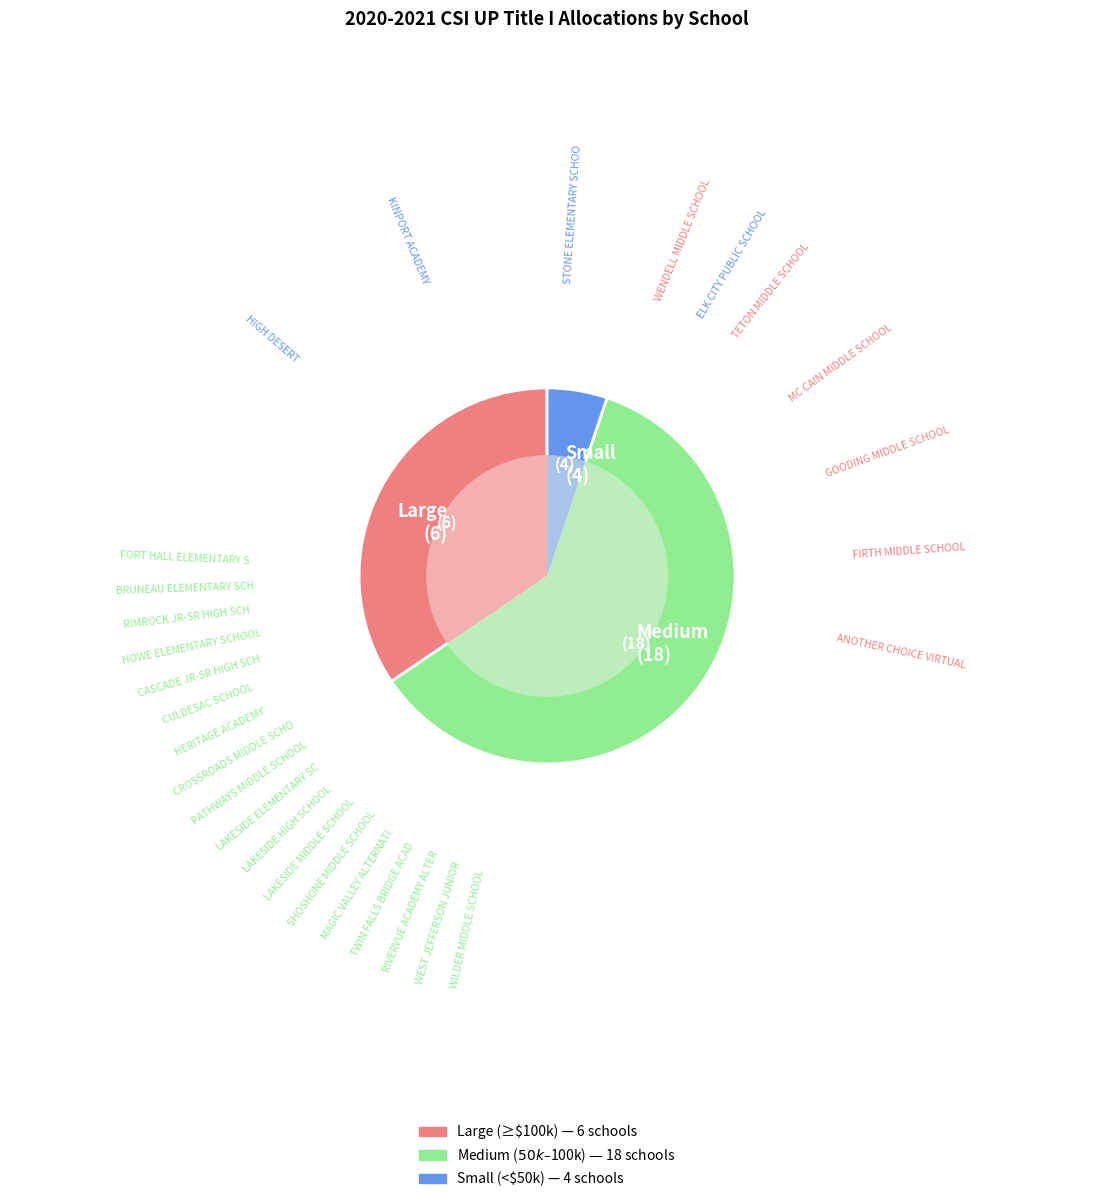

Do MC CAIN MIDDLE SCHOOL and PATHWAYS MIDDLE SCHOOL together represent more than half of the pie?

No